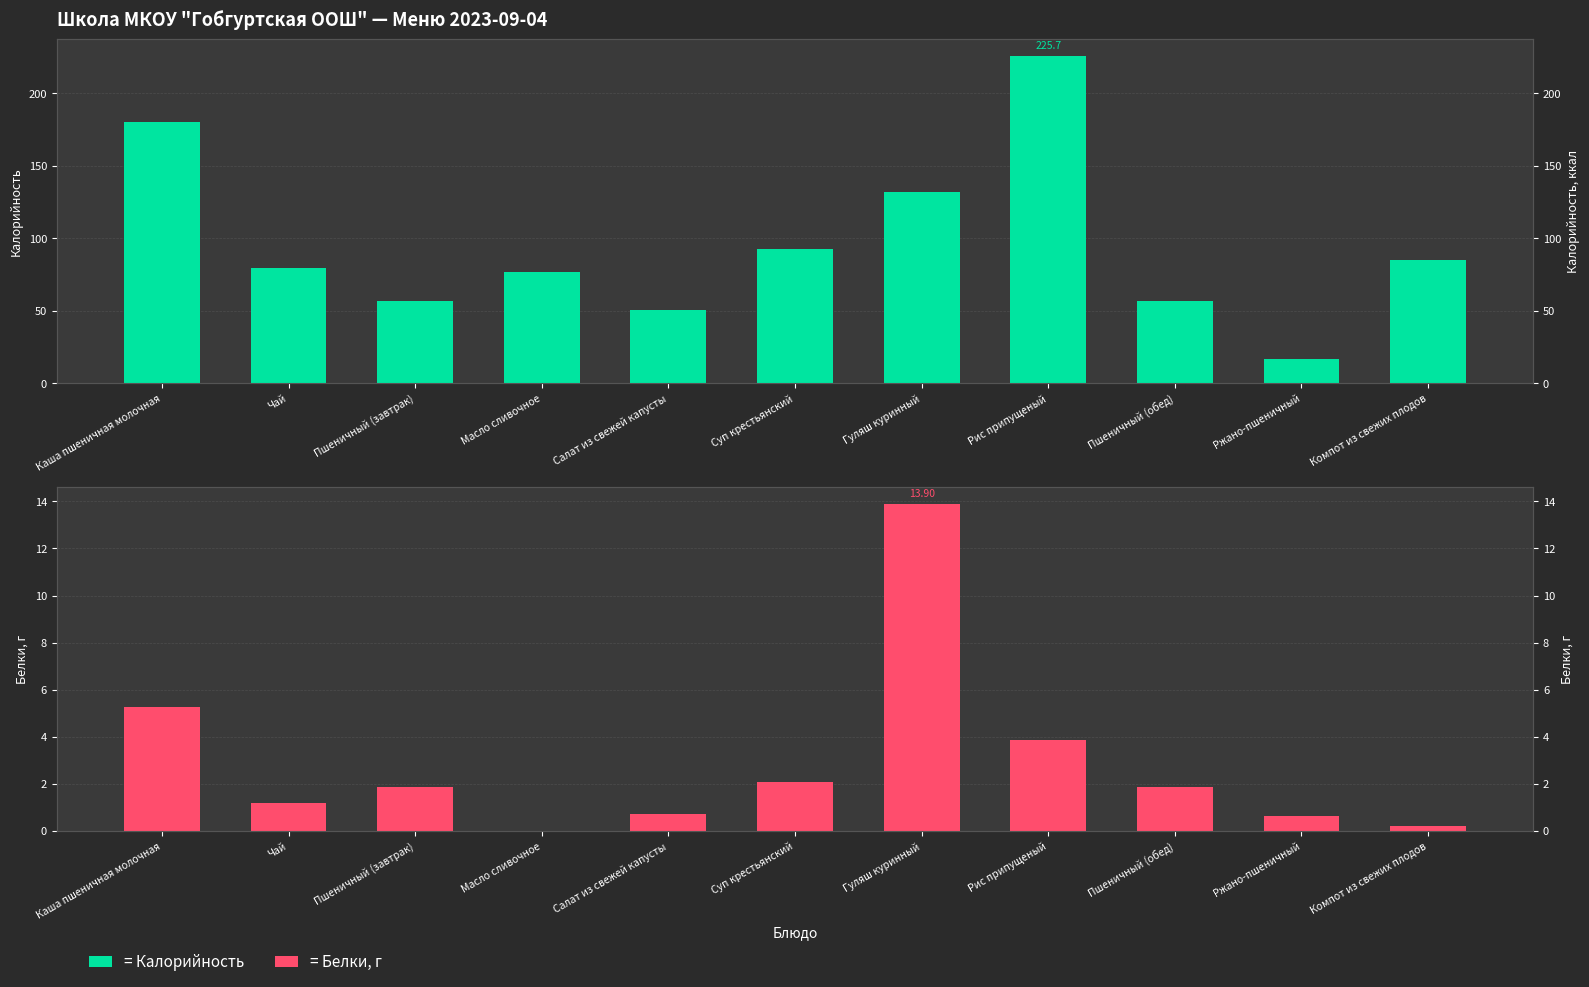

What position from the left is Рис припущеный?

8